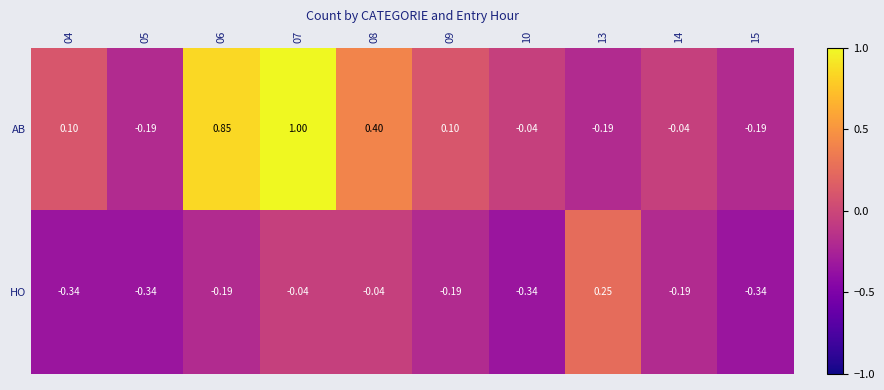

Between 04 and 10, which series saw the biggest shift?

AB